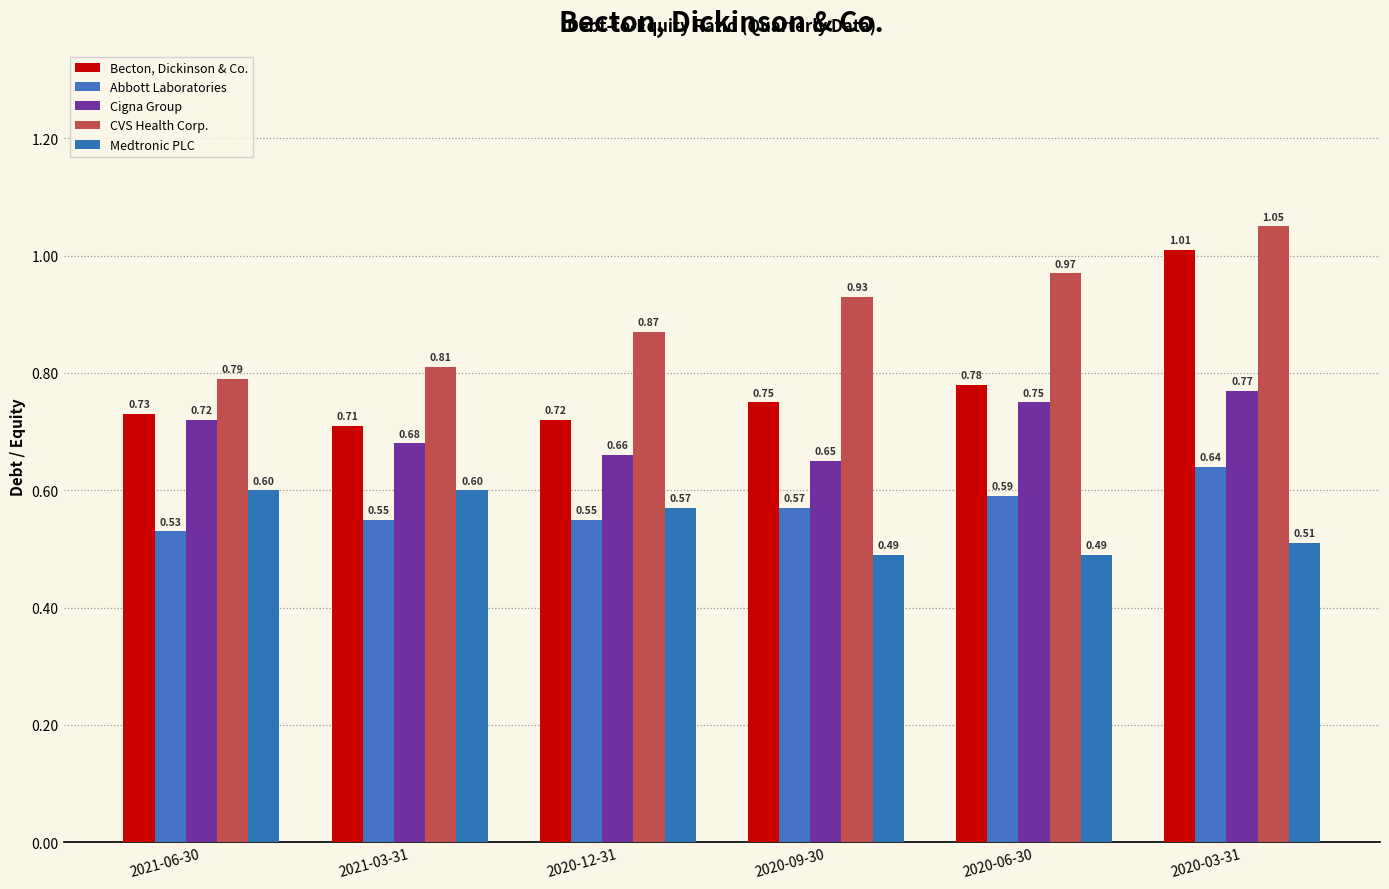

Reading left to right, transcribe all the data shown in this chart.

Becton, Dickinson & Co.: 2021-06-30=0.7	2021-03-31=0.7	2020-12-31=0.7	2020-09-30=0.8	2020-06-30=0.8	2020-03-31=1.0
Abbott Laboratories: 2021-06-30=0.5	2021-03-31=0.6	2020-12-31=0.6	2020-09-30=0.6	2020-06-30=0.6	2020-03-31=0.6
Cigna Group: 2021-06-30=0.7	2021-03-31=0.7	2020-12-31=0.7	2020-09-30=0.7	2020-06-30=0.8	2020-03-31=0.8
CVS Health Corp.: 2021-06-30=0.8	2021-03-31=0.8	2020-12-31=0.9	2020-09-30=0.9	2020-06-30=1.0	2020-03-31=1.1
Medtronic PLC: 2021-06-30=0.6	2021-03-31=0.6	2020-12-31=0.6	2020-09-30=0.5	2020-06-30=0.5	2020-03-31=0.5